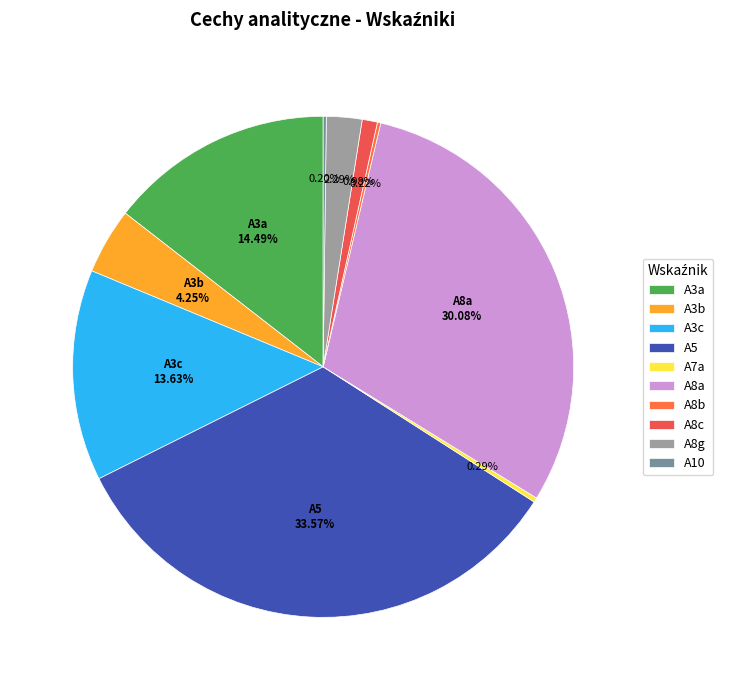

Between A8b and A10, which is larger?

A8b